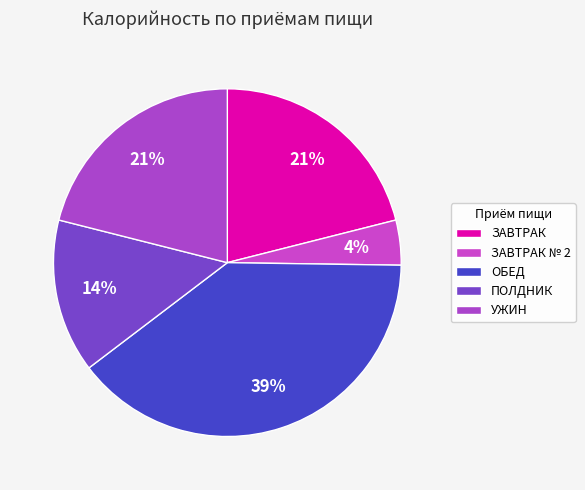

How many segments does this pie chart have?

5